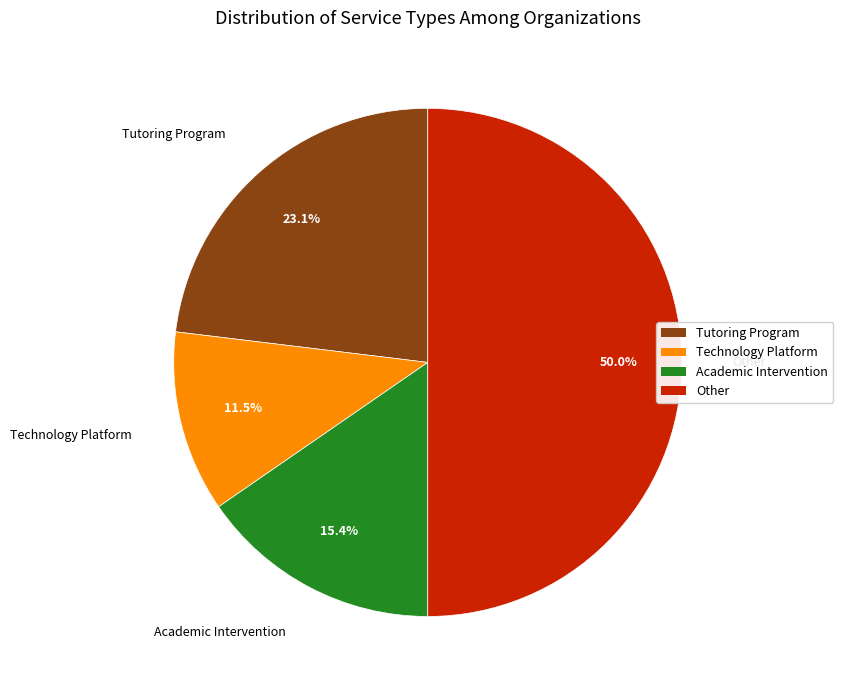

Is Academic Intervention the majority of the pie?

No